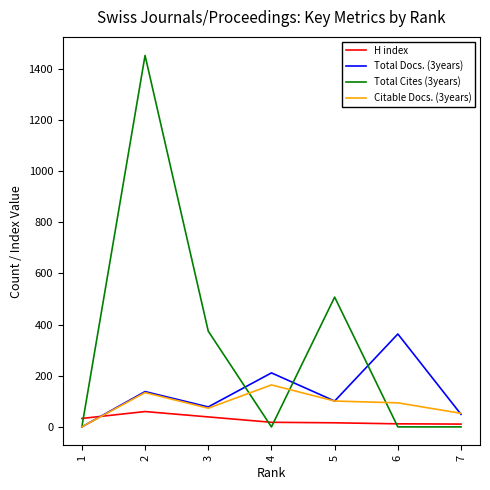

Which series has the widest spread of values?

Total Cites (3years)